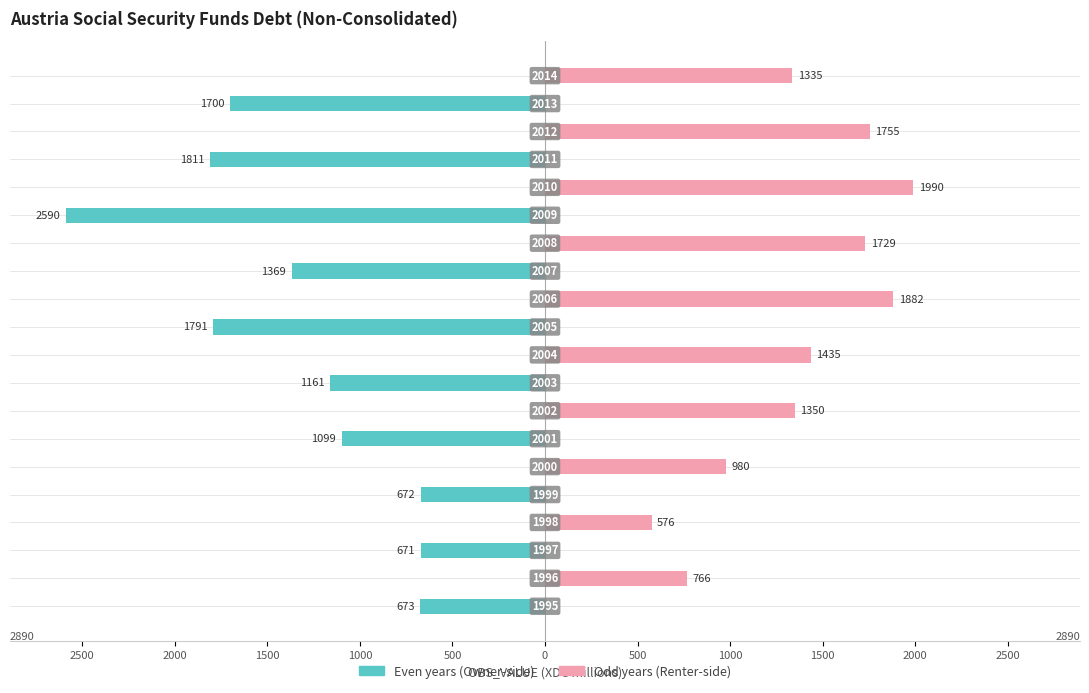

Reading left to right, extract all data points from this chart.

OBS_VALUE (even years): -673	0	-671	0	-672	0	-1099	0	-1161	0	-1791	0	-1369	0	-2590	0	-1811	0	-1700	0
OBS_VALUE (odd years): 0	766	0	576	0	980	0	1350	0	1435	0	1882	0	1729	0	1990	0	1755	0	1335